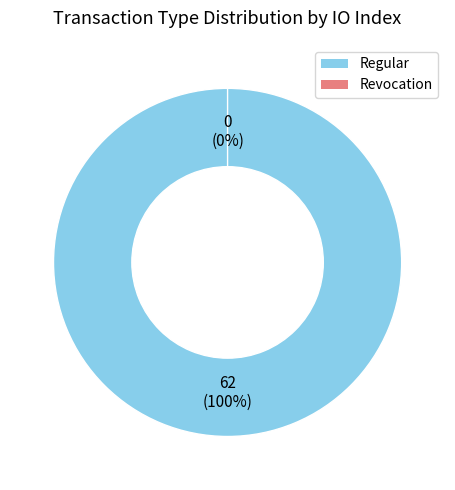

Between Regular and Revocation, which is larger?

Regular